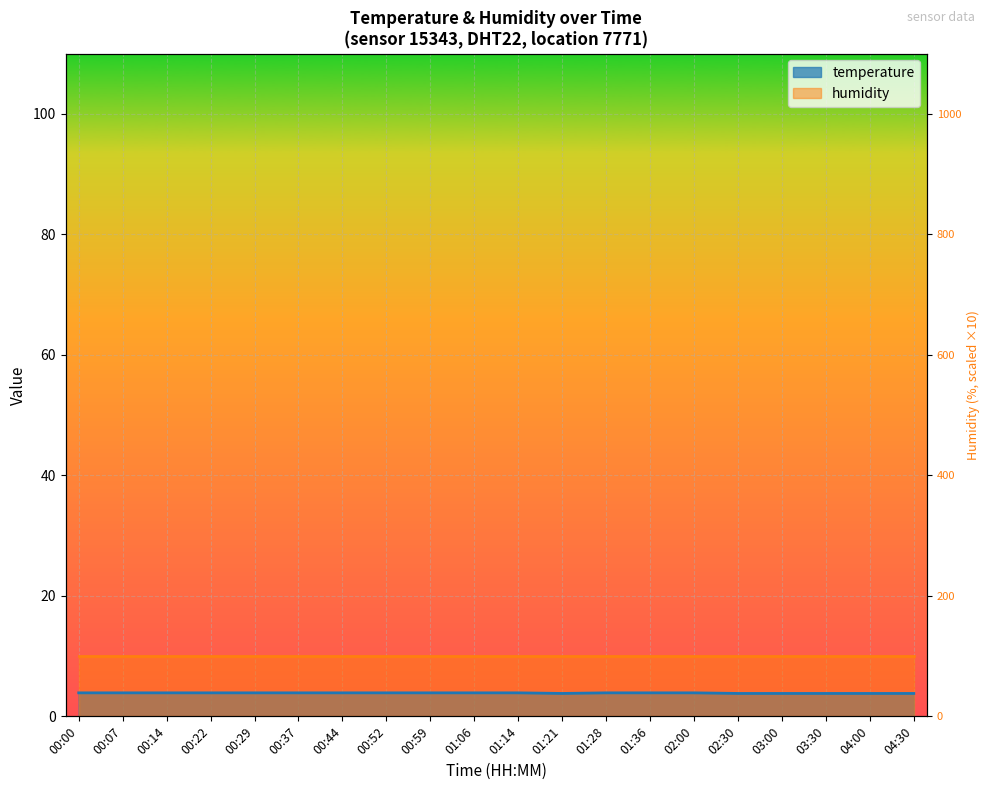

Rank the categories by value from highest to lowest.

00:00, 00:07, 00:14, 00:22, 00:29, 00:37, 00:44, 00:52, 00:59, 01:06, 01:14, 01:28, 01:36, 02:00, 01:21, 02:30, 03:00, 03:30, 04:00, 04:30